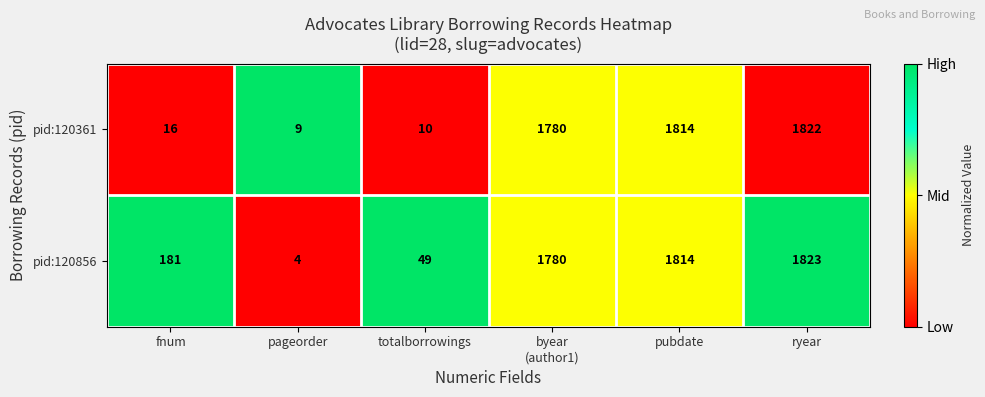

Reading right to left, what are all the values shown in this chart?

pid:120361: 1822	1814	1780	10	9	16
pid:120856: 1823	1814	1780	49	4	181